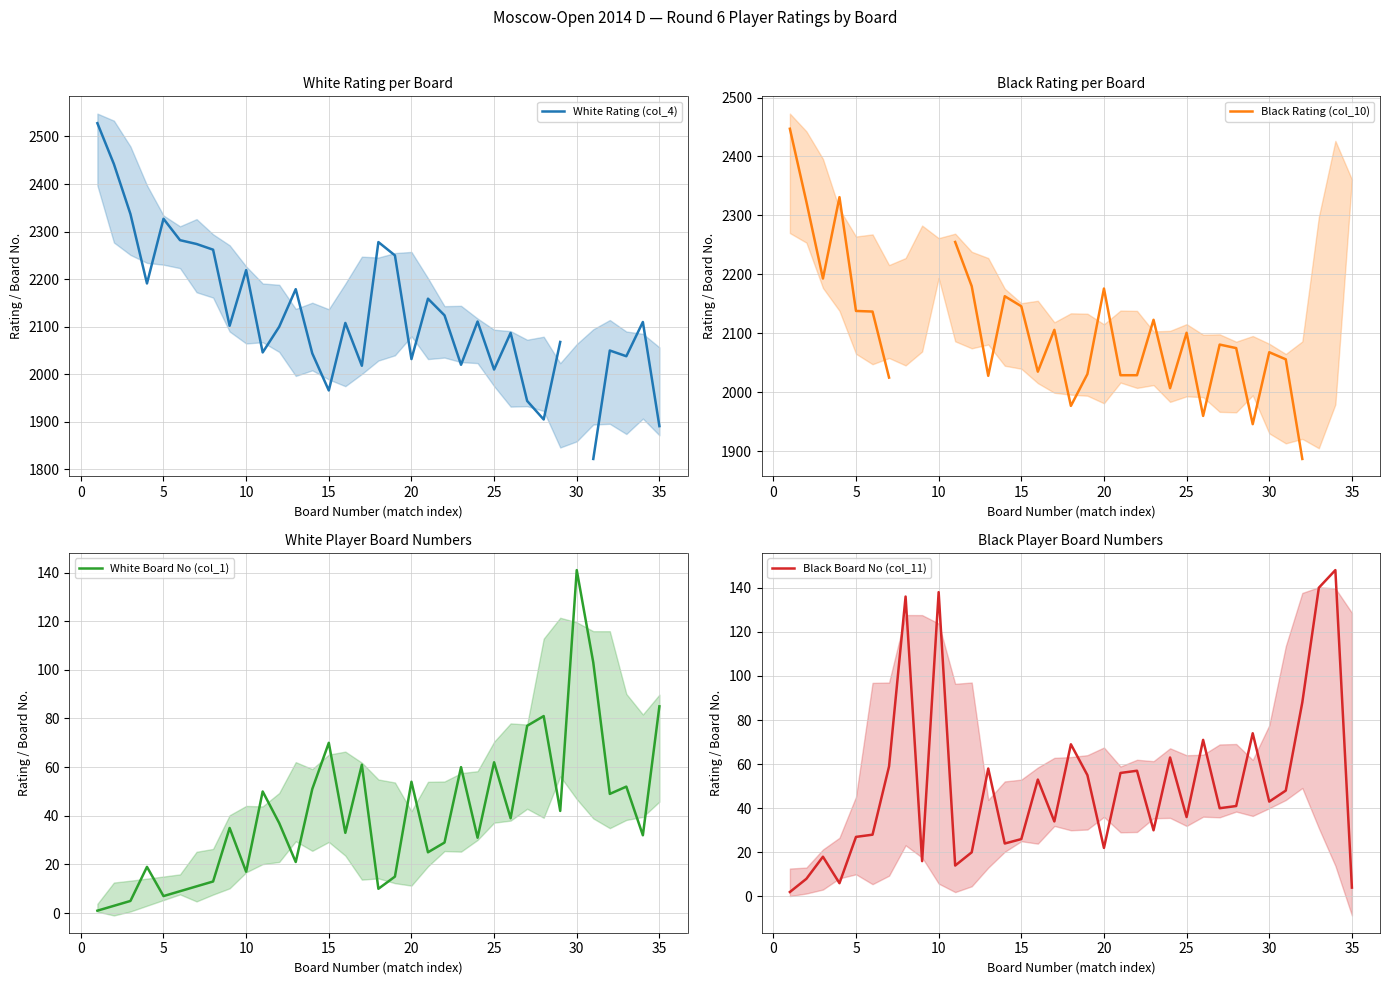

Is it true that White Board No (col_1) equals 40.8 at 30?

False